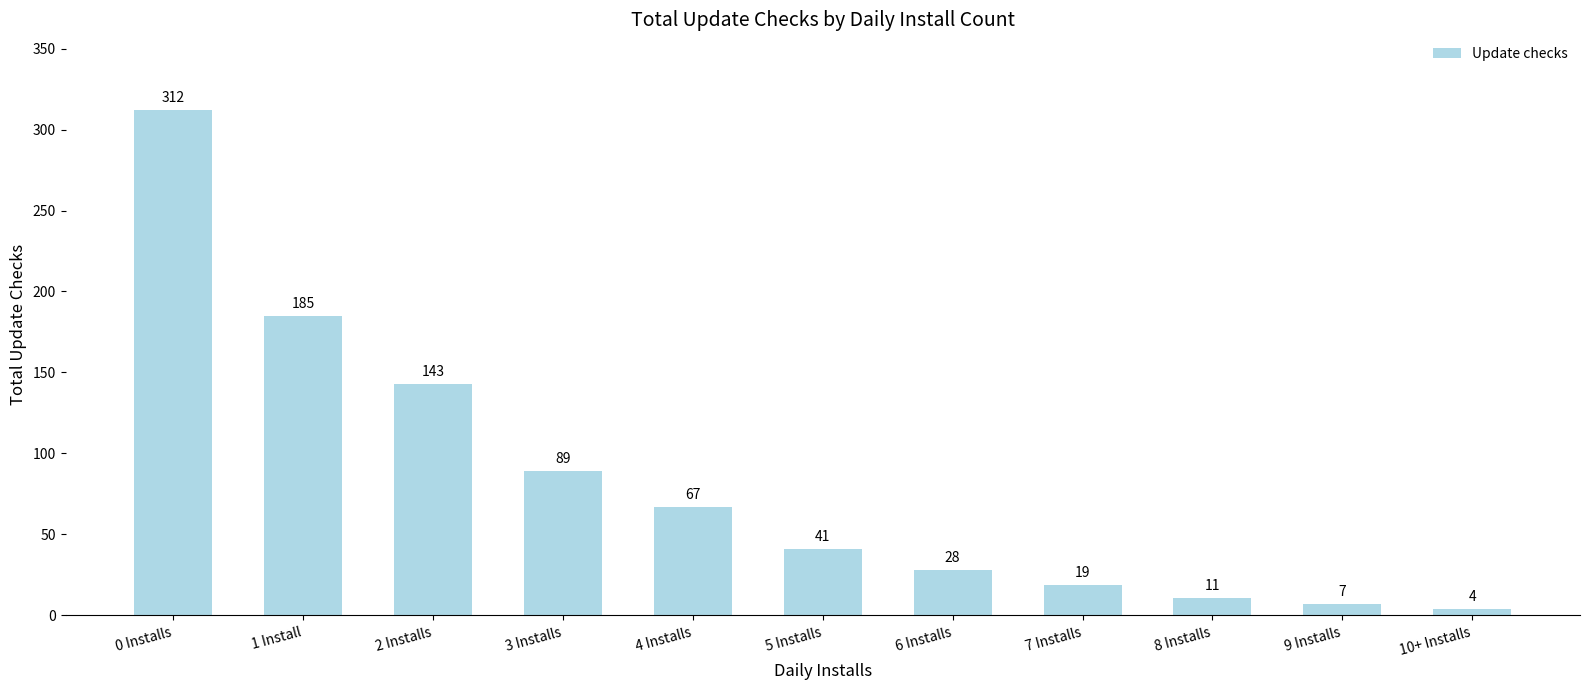

True or false: the data shows 41 at 5 Installs.

True